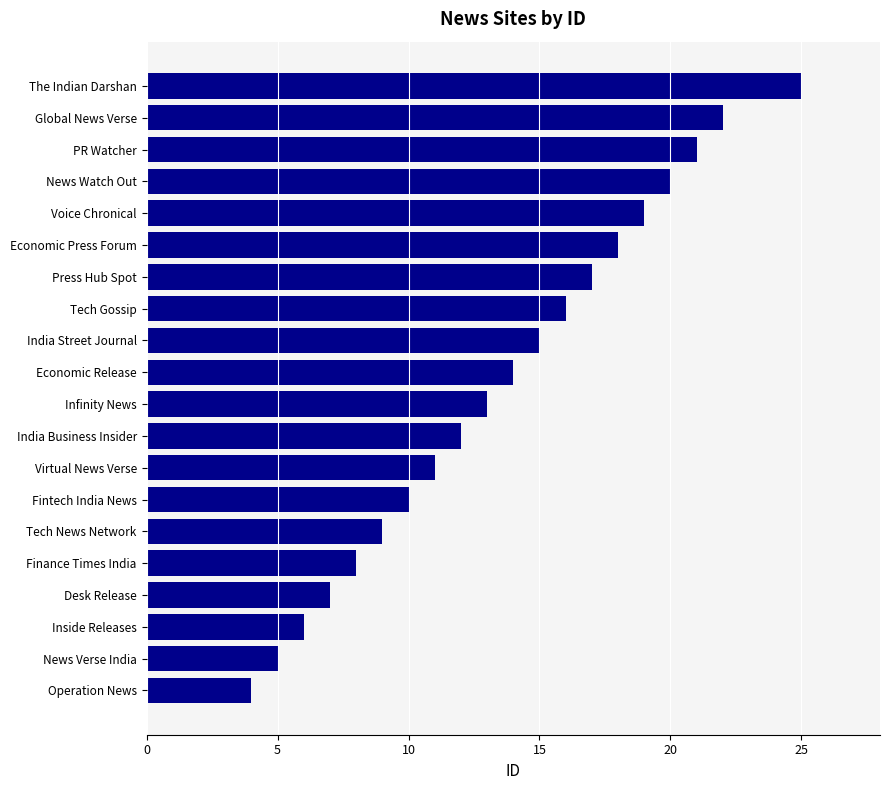

What is the change in value from Operation News to Press Hub Spot?

+13